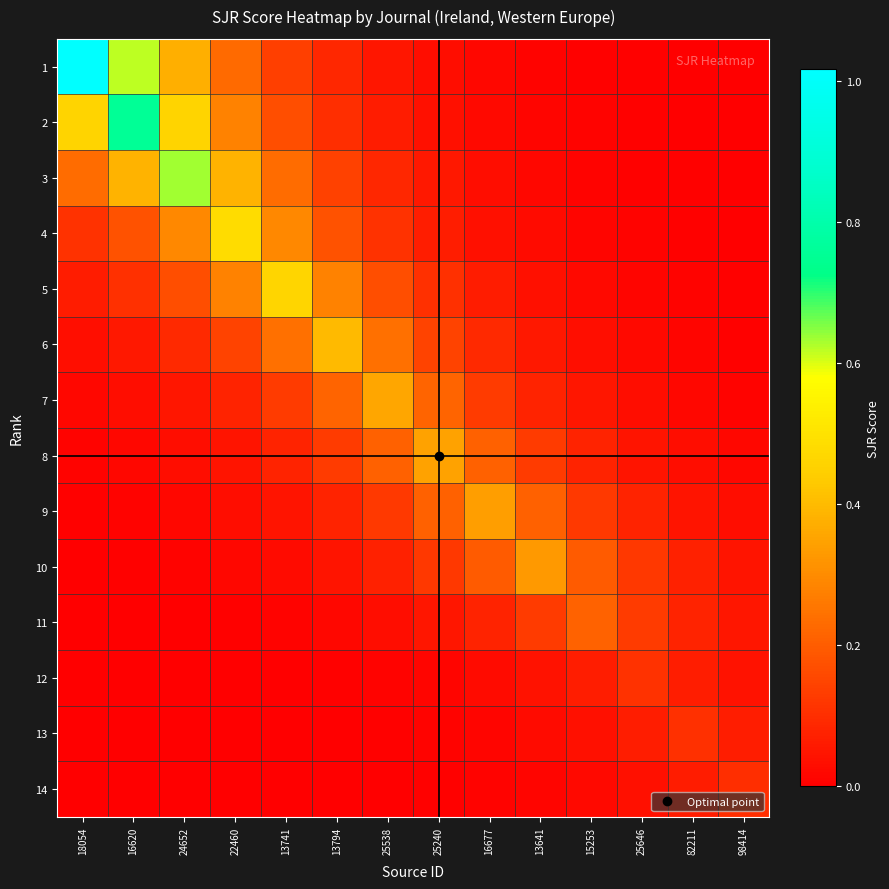

Which has a higher value, 18054 or 13641?

18054